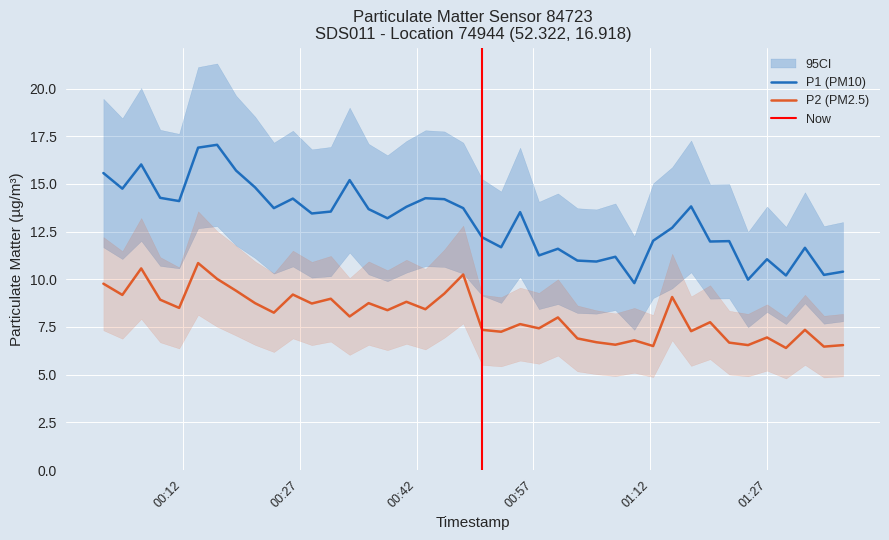

What is the value of the P1 point at the 32nd from the left?

13.8